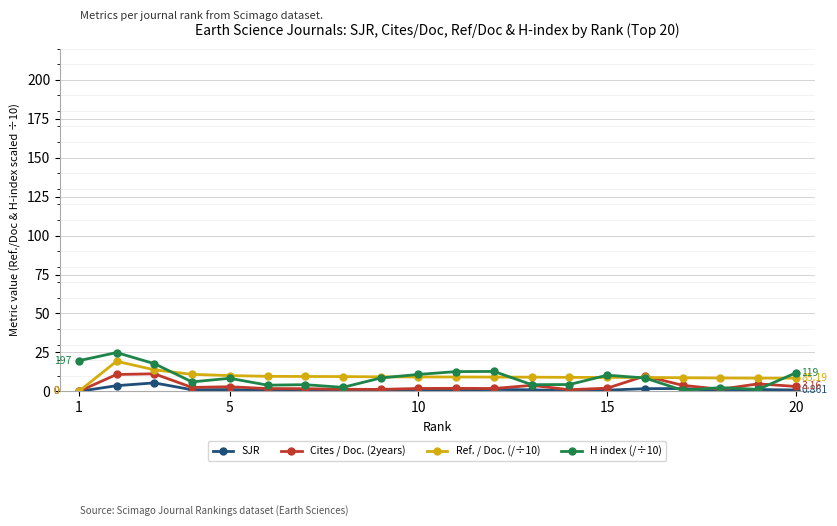

What are all the series names shown in the legend?

SJR, Cites / Doc. (2years), Ref. / Doc. (/÷10), H index (/÷10)